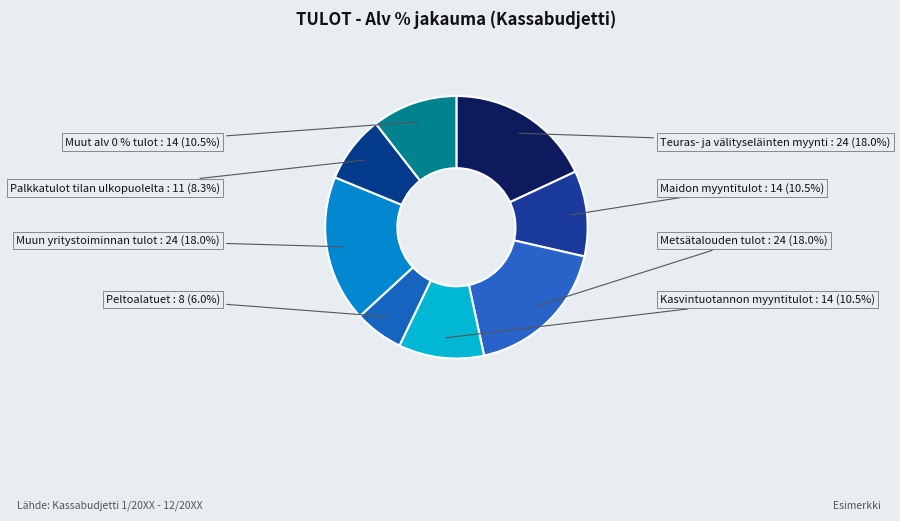

Is there any slice that represents more than half of the pie?

No